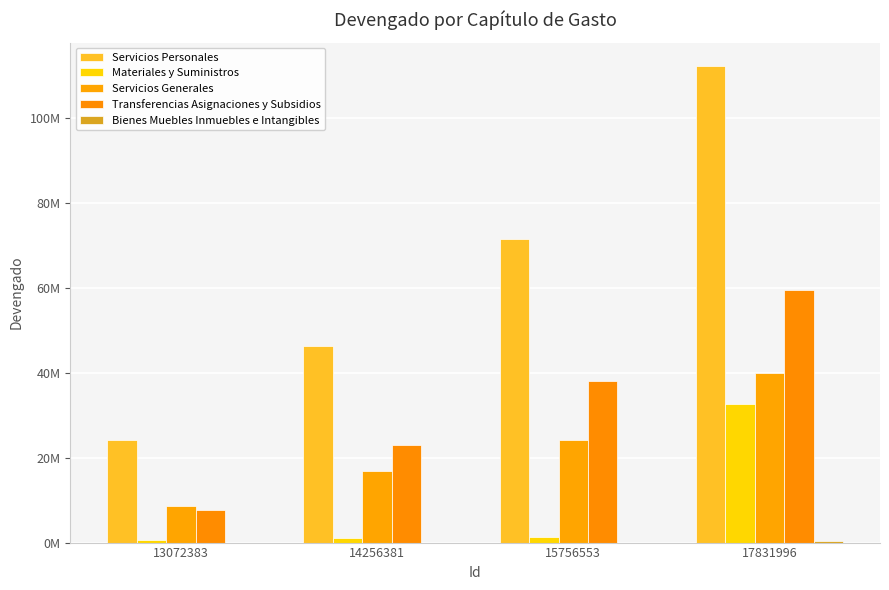

What is the value of the Servicios Personales bar at the 2nd from the left?

46309968.2